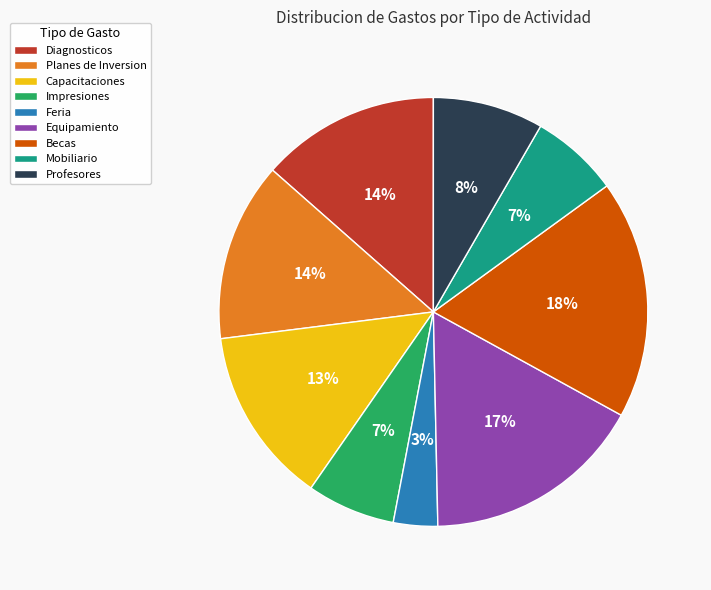

Combined, do Impresiones and Planes de Inversion account for over 50%?

No